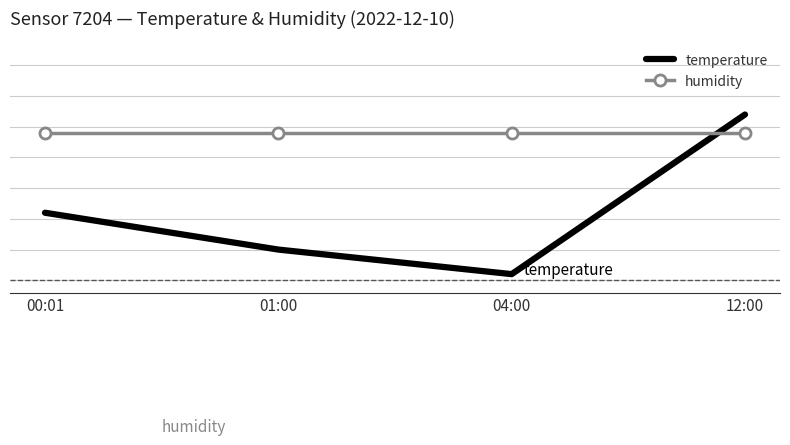

How many temperature values are between -1 and 0?

1